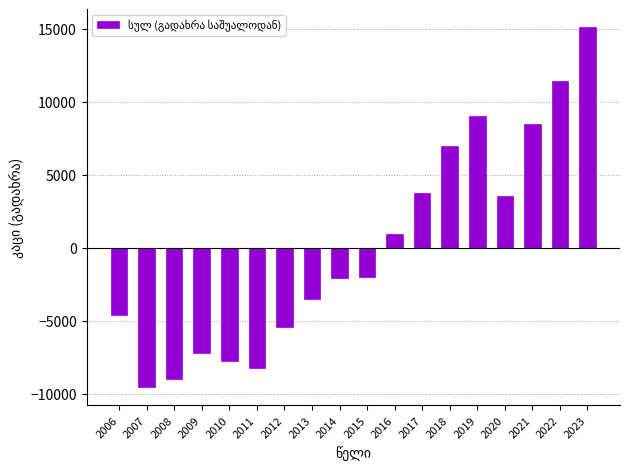

At which category does the chart reach its peak across all series?

2023